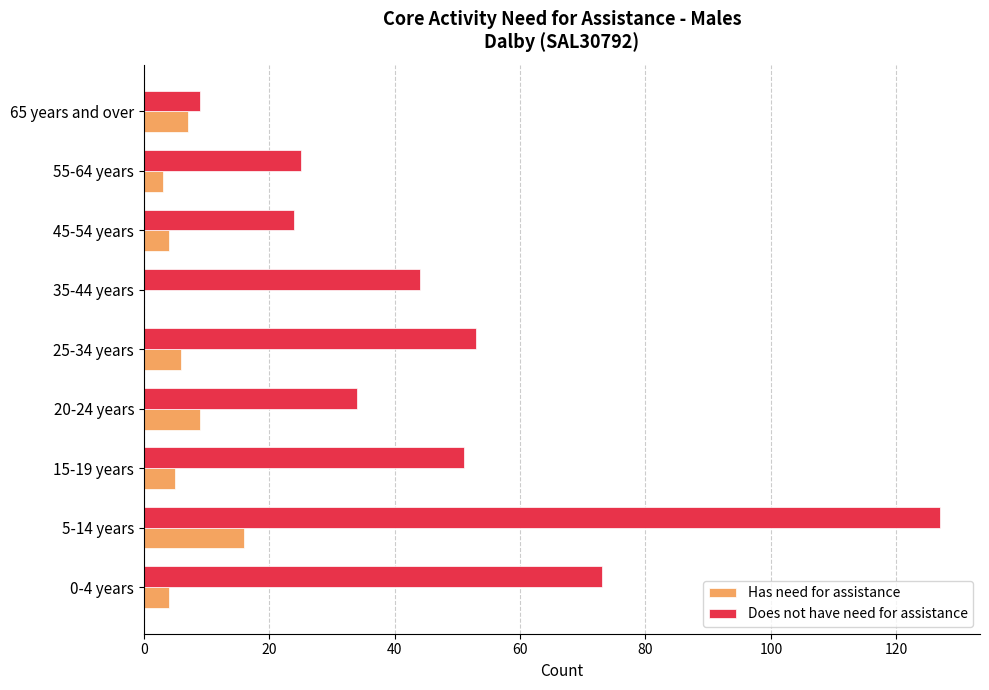

Which series has the largest range (max minus min)?

Does not have need for assistance